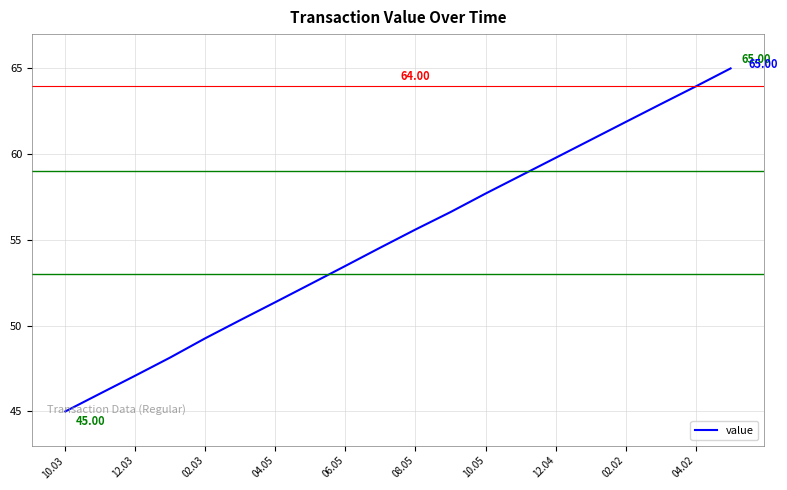

How many series are shown in this chart?

1